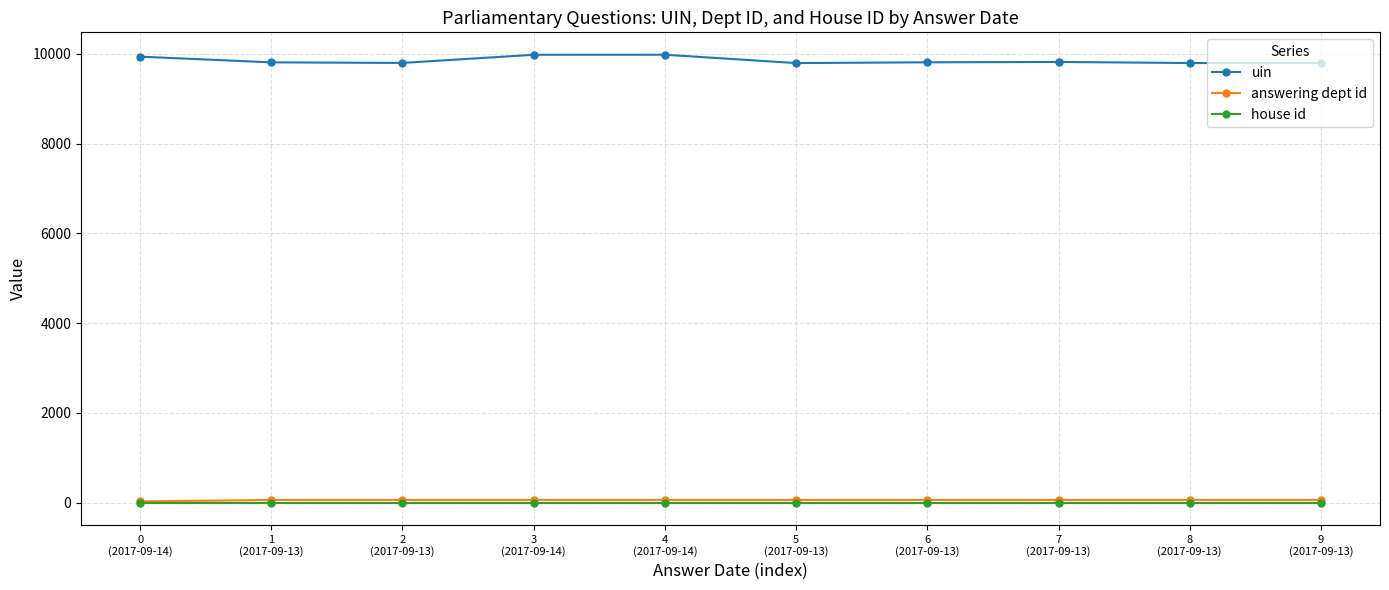

What is the total value across all series at 5
(2017-09-13)?

9858